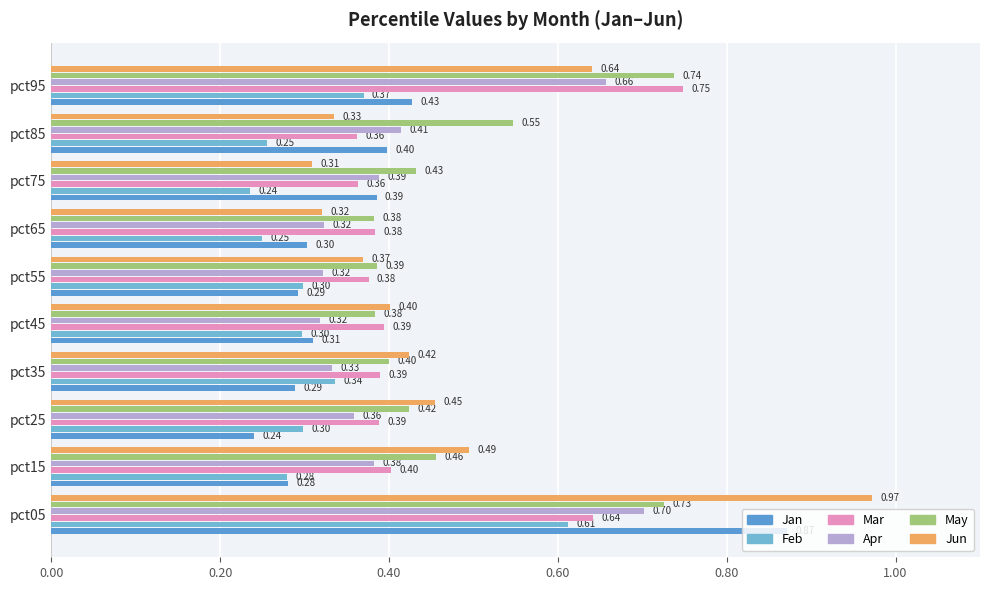

Which series has the largest total across all categories?

May